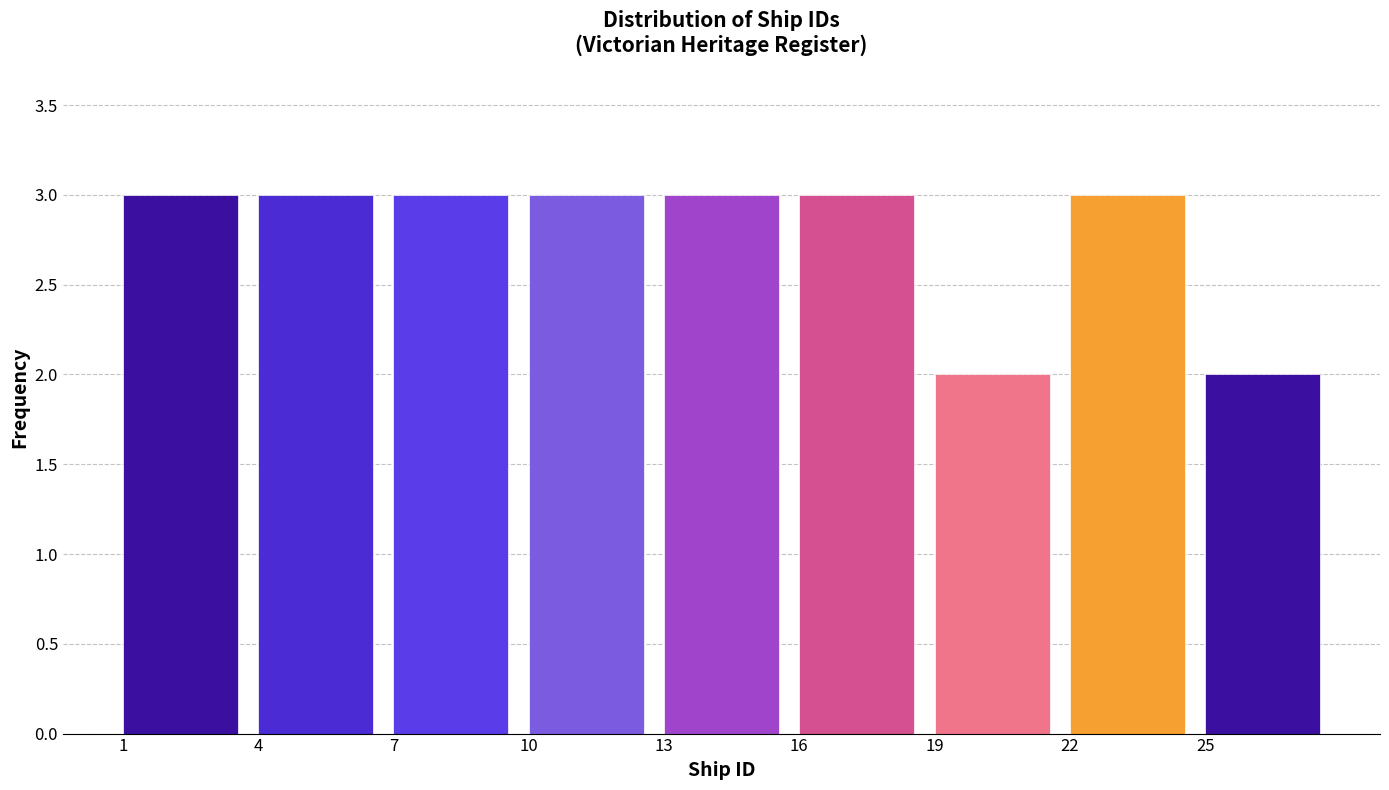

How tall is the bar that spans 1 to 4 on the x-axis? The values are not printed on the chart, so give them approximately, as read against the axis.

3